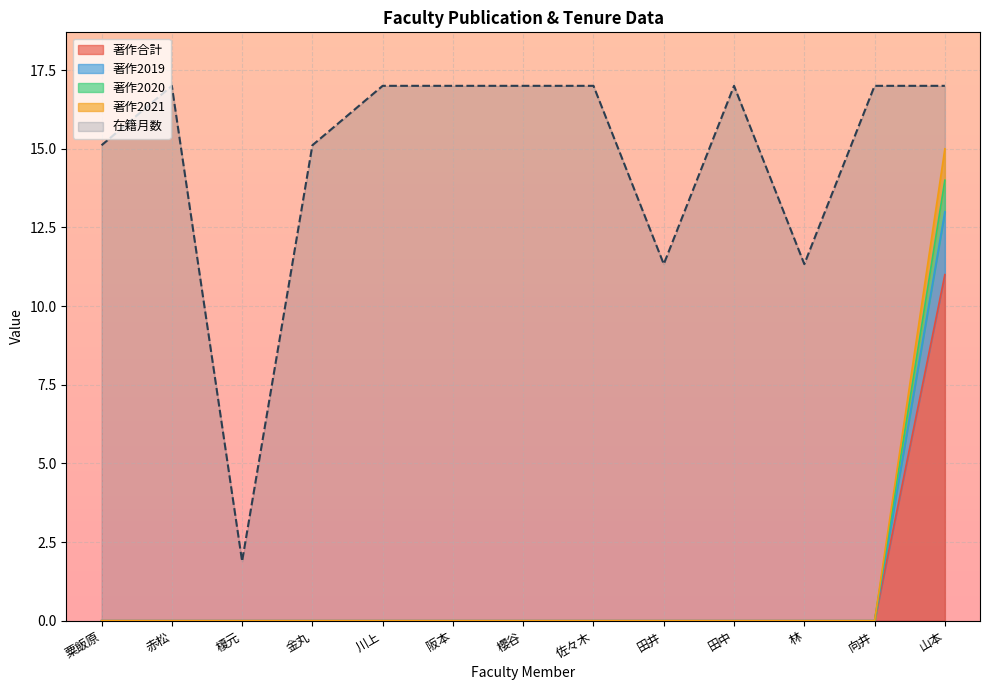

At 櫻谷, list the series in order from largest to smallest.

在籍月数, 著作合計, 著作2019, 著作2020, 著作2021